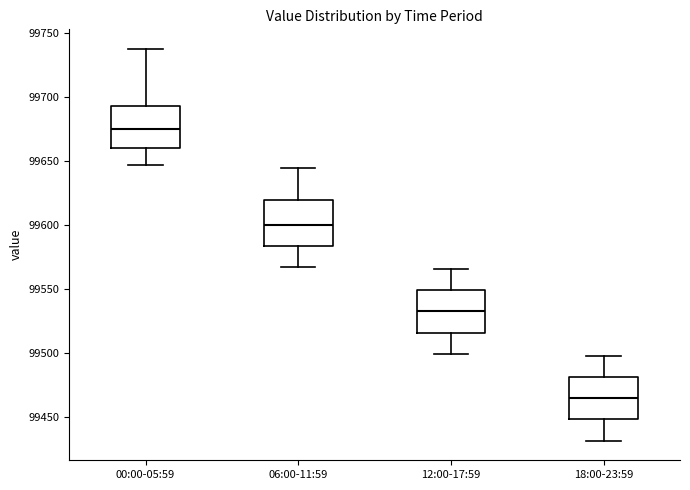

Which box's median line is the lowest?

18:00-23:59